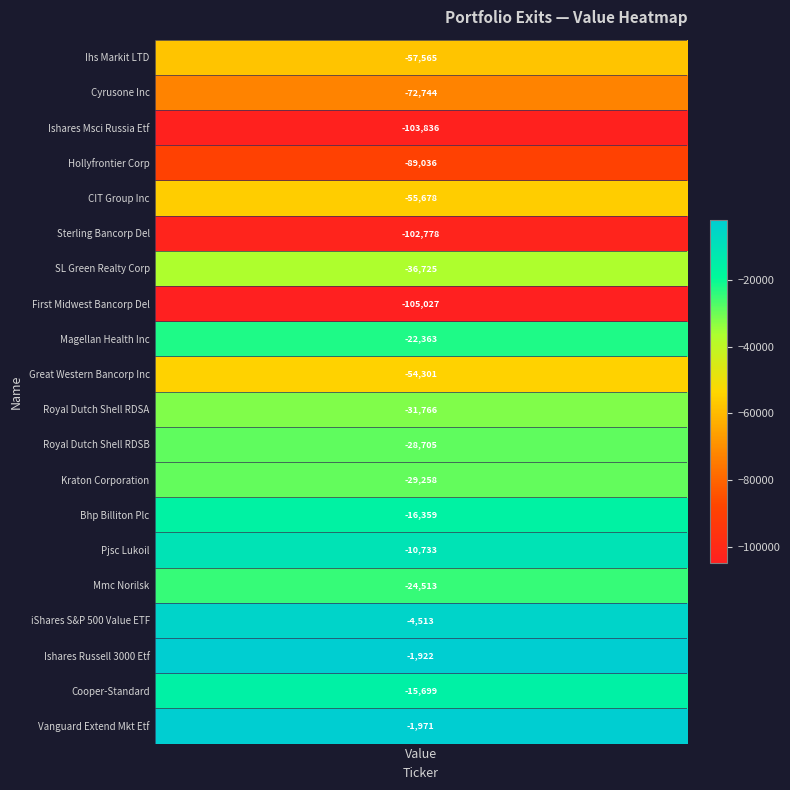

What is the average value?

-43275